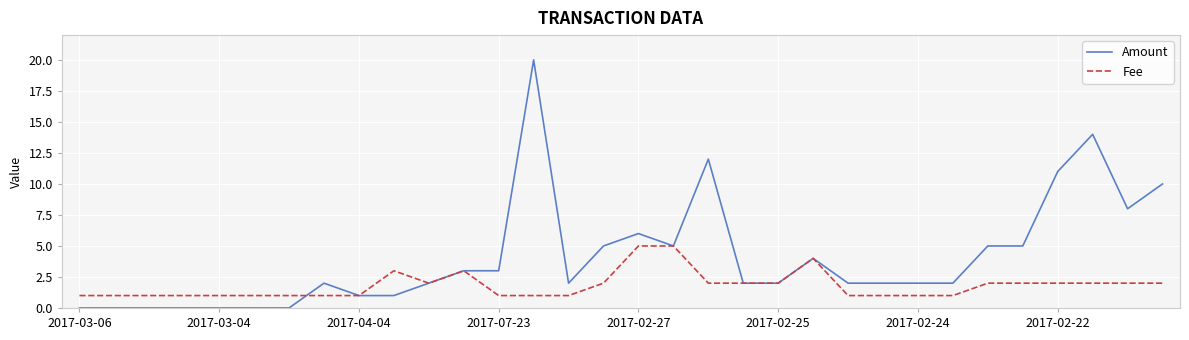

What is the greatest value displayed?

20.0